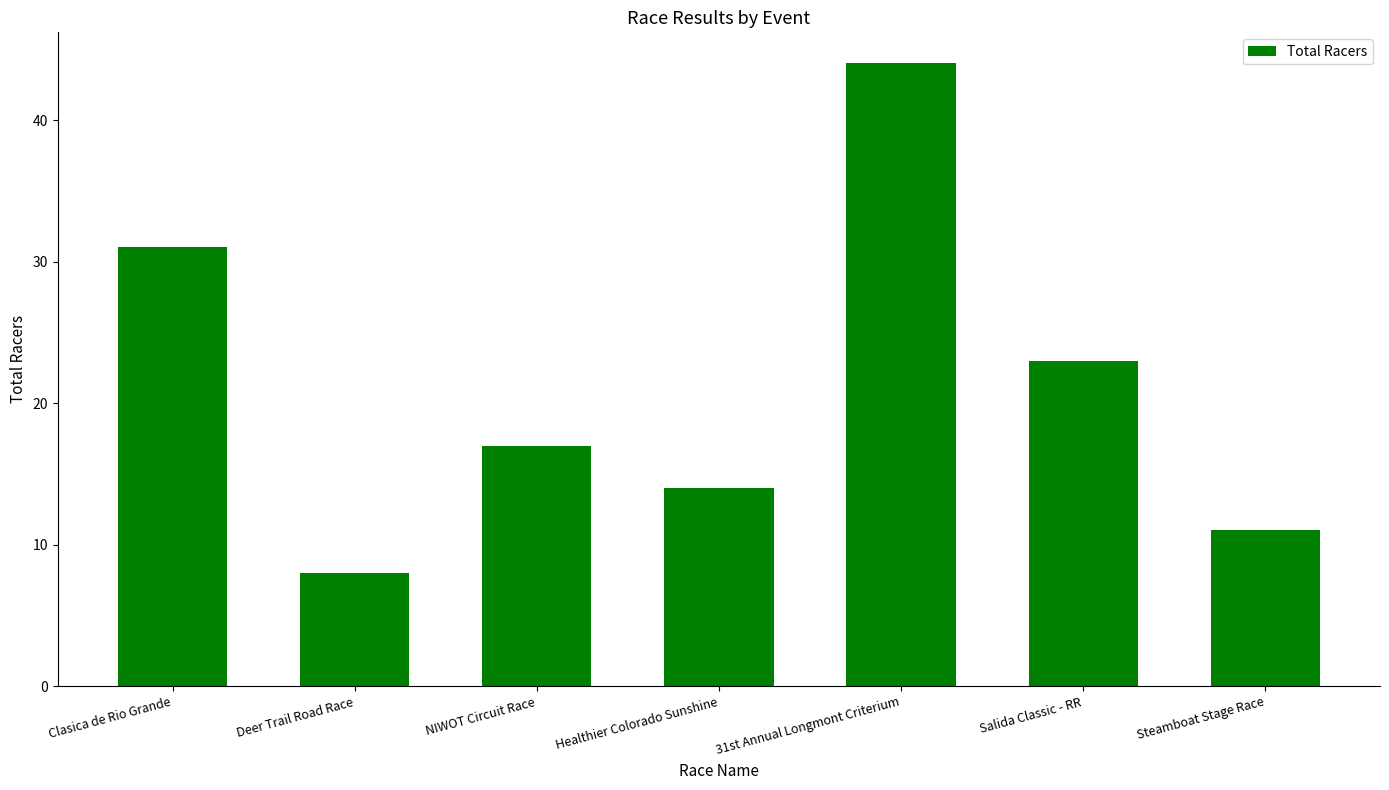

Reading left to right, list all the values displayed in this chart.

31	8	17	14	44	23	11